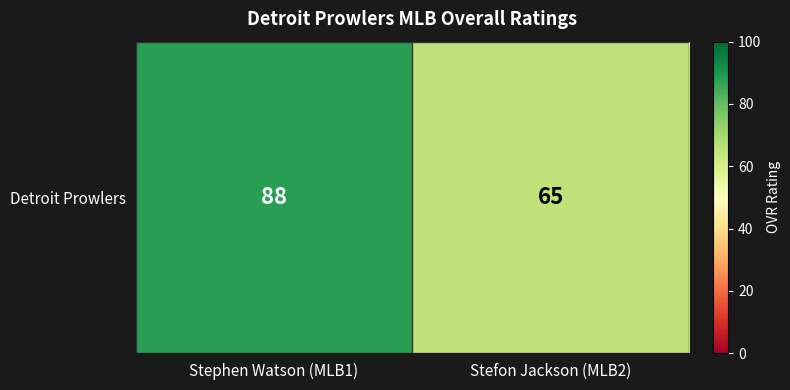

Reading left to right, list all the values displayed in this chart.

88	65